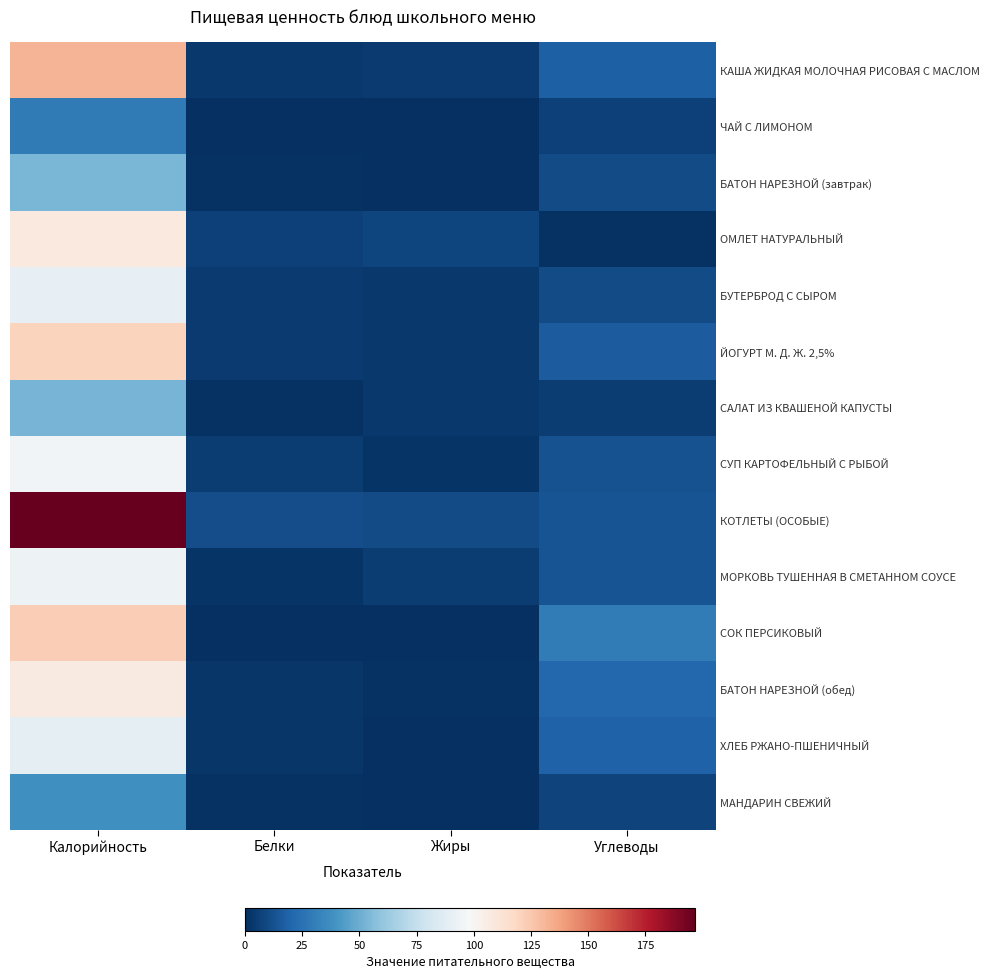

Which series has the largest total across all categories?

КОТЛЕТЫ (ОСОБЫЕ)